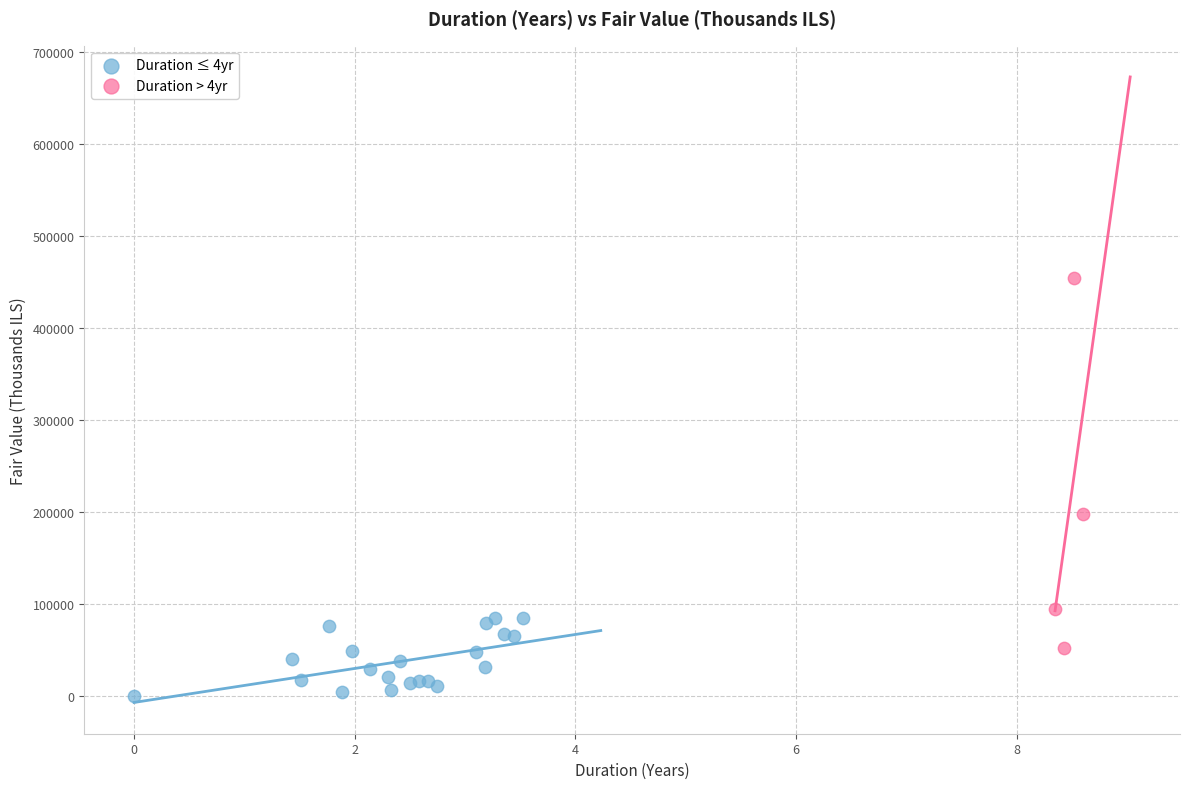

Which series reaches the maximum Y coordinate?

Duration > 4yr